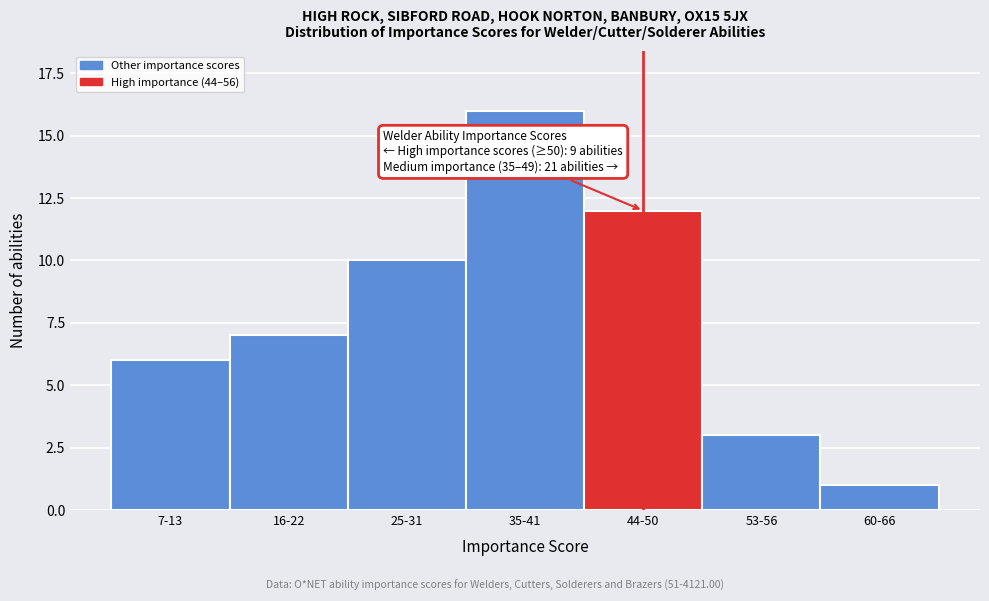

Reading left to right, extract all data points from this chart.

7-13=6	16-22=7	25-31=10	35-41=16	44-50=12	53-56=3	60-66=1